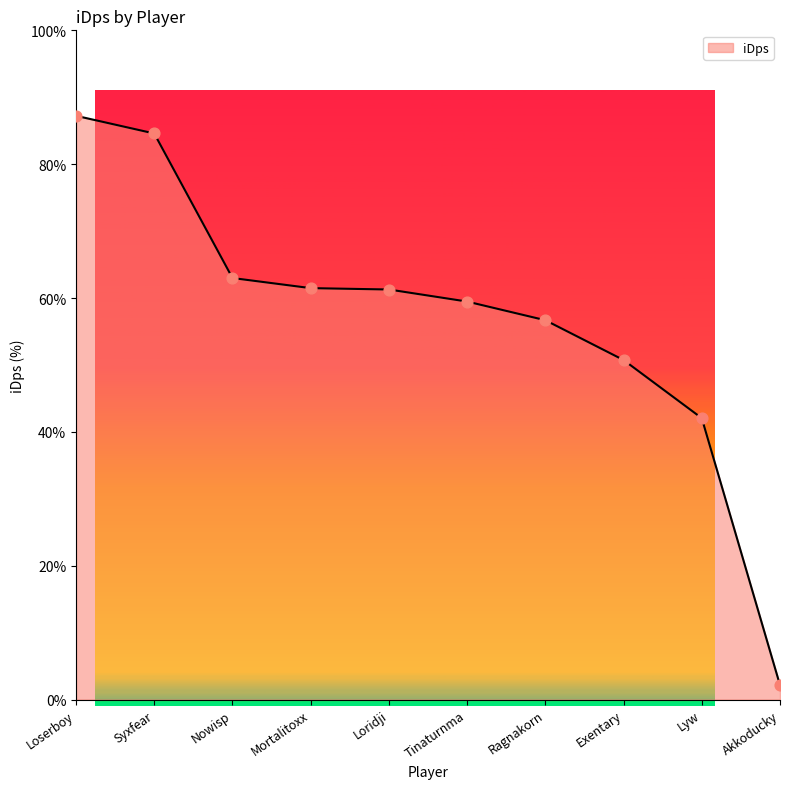

Between Akkoducky and Syxfear, which is larger?

Syxfear